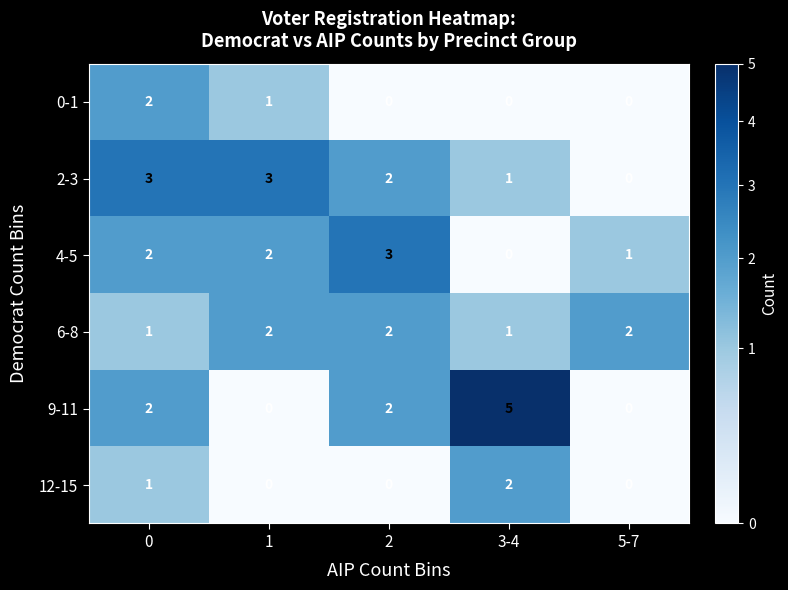

The 6-8 series shows 1 at 0. True or false?

True